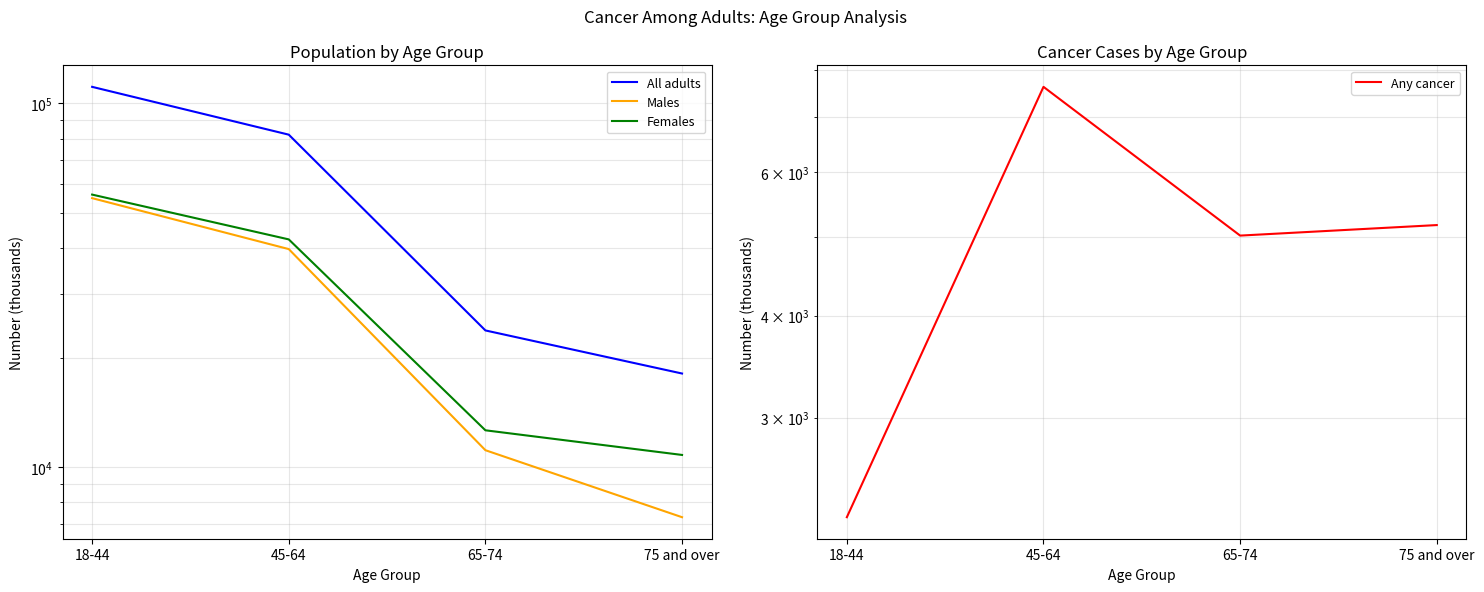

Does the chart display data point markers on the line(s)?

No